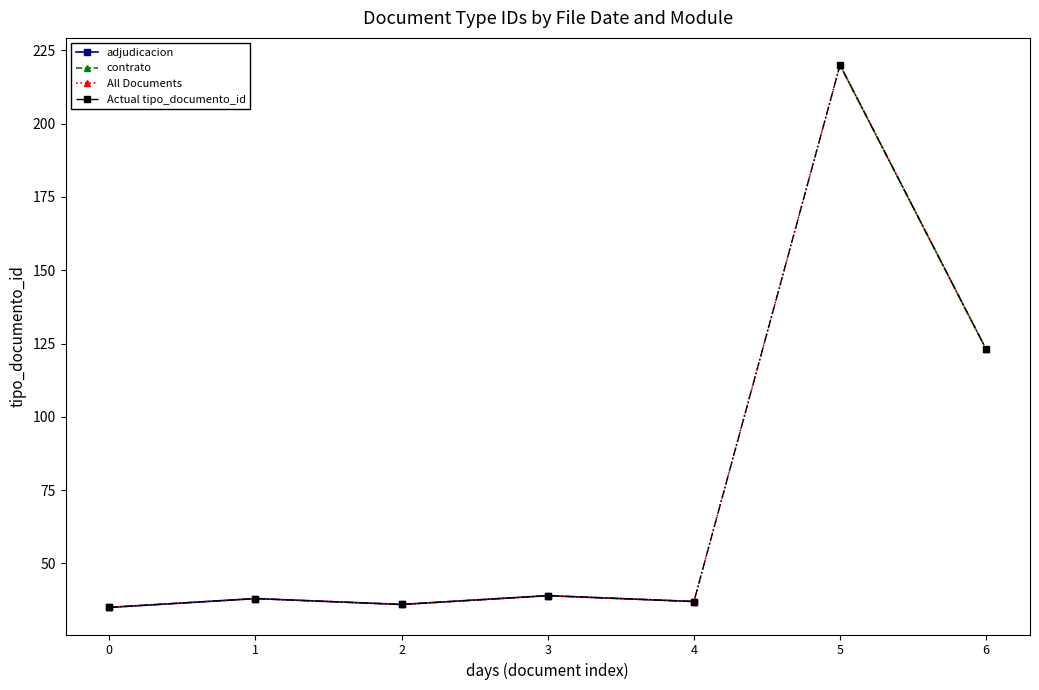

What is the change in value from 1 to 3?

+1